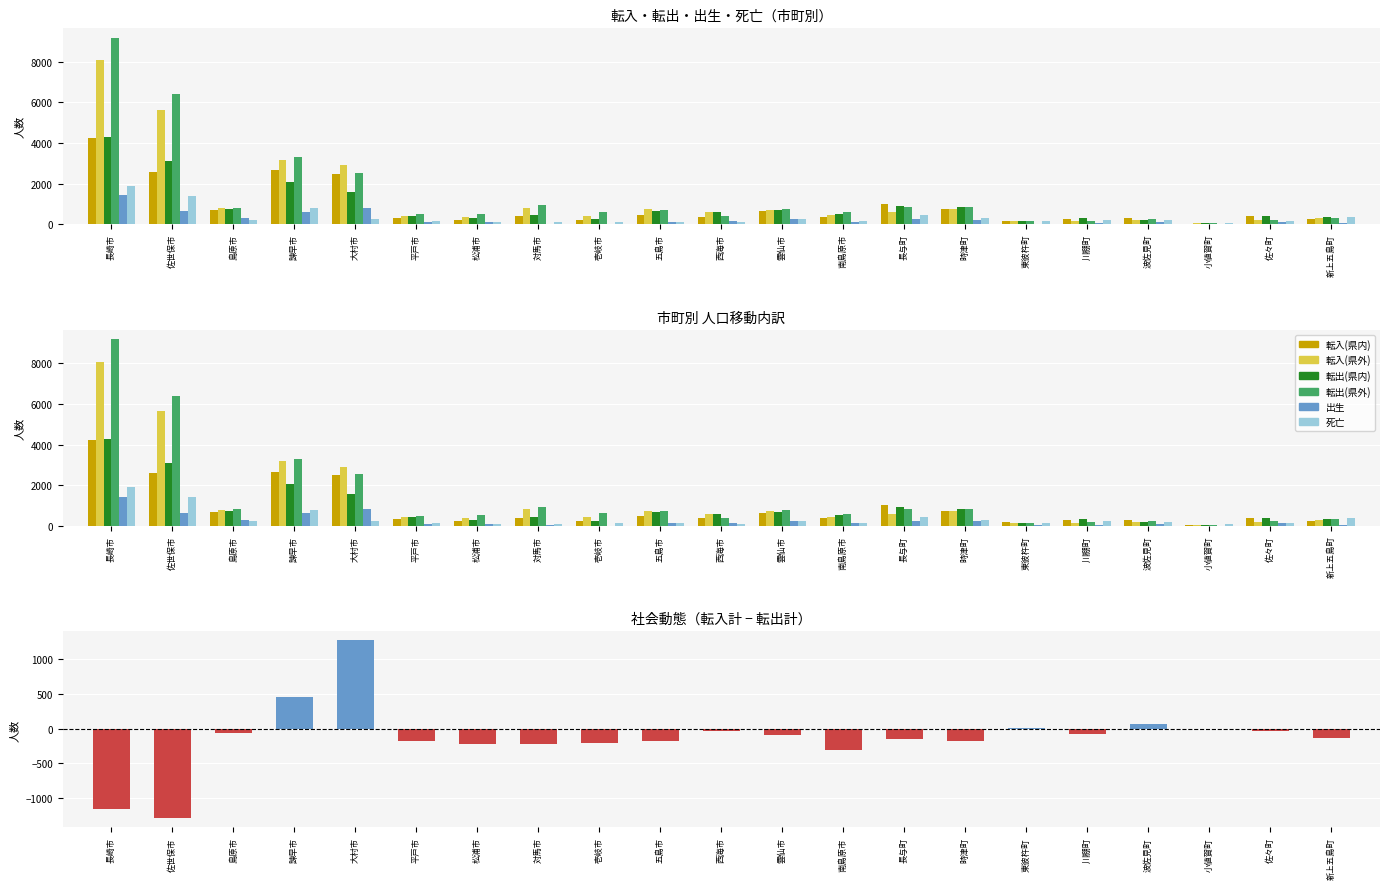

Reading left to right, transcribe all the data shown in this chart.

転入(県内): 長崎市=4235	佐世保市=2579	島原市=698	諫早市=2665	大村市=2492	平戸市=319	松浦市=216	対馬市=384	壱岐市=223	五島市=473	西海市=368	雲仙市=650	南島原市=361	長与町=1016	時津町=746	東彼杵町=169	川棚町=268	波佐見町=306	小値賀町=36	佐々町=396	新上五島町=247
転入(県外): 長崎市=8072	佐世保市=5632	島原市=794	諫早市=3166	大村市=2894	平戸市=423	松浦市=365	対馬市=809	壱岐市=420	五島市=741	西海市=598	雲仙市=723	南島原市=447	長与町=600	時津町=753	東彼杵町=138	川棚町=159	波佐見町=210	小値賀町=54	佐々町=200	新上五島町=308
転出(県内): 長崎市=4278	佐世保市=3098	島原市=737	諫早市=2076	大村市=1572	平戸市=426	松浦市=287	対馬市=457	壱岐市=239	五島市=661	西海市=600	雲仙市=700	南島原市=517	長与町=915	時津町=852	東彼杵町=147	川棚町=330	波佐見町=200	小値賀町=58	佐々町=391	新上五島町=359
転出(県外): 長崎市=9182	佐世保市=6406	島原市=819	諫早市=3291	大村市=2540	平戸市=498	松浦市=517	対馬市=950	壱岐市=611	五島市=724	西海市=403	雲仙市=758	南島原市=597	長与町=849	時津町=830	東彼杵町=155	川棚町=177	波佐見町=242	小値賀町=41	佐々町=231	新上五島町=324
出生: 長崎市=1434	佐世保市=637	島原市=305	諫早市=620	大村市=814	平戸市=89	松浦市=90	対馬市=33	壱岐市=12	五島市=122	西海市=144	雲仙市=253	南島原市=134	長与町=235	時津町=231	東彼杵町=33	川棚町=52	波佐見町=94	小値賀町=9	佐々町=116	新上五島町=55
死亡: 長崎市=1904	佐世保市=1396	島原市=225	諫早市=784	大村市=238	平戸市=136	松浦市=97	対馬市=108	壱岐市=120	五島市=130	西海市=104	雲仙市=244	南島原市=158	長与町=455	時津町=311	東彼杵町=142	川棚町=220	波佐見町=210	小値賀町=66	佐々町=155	新上五島町=371